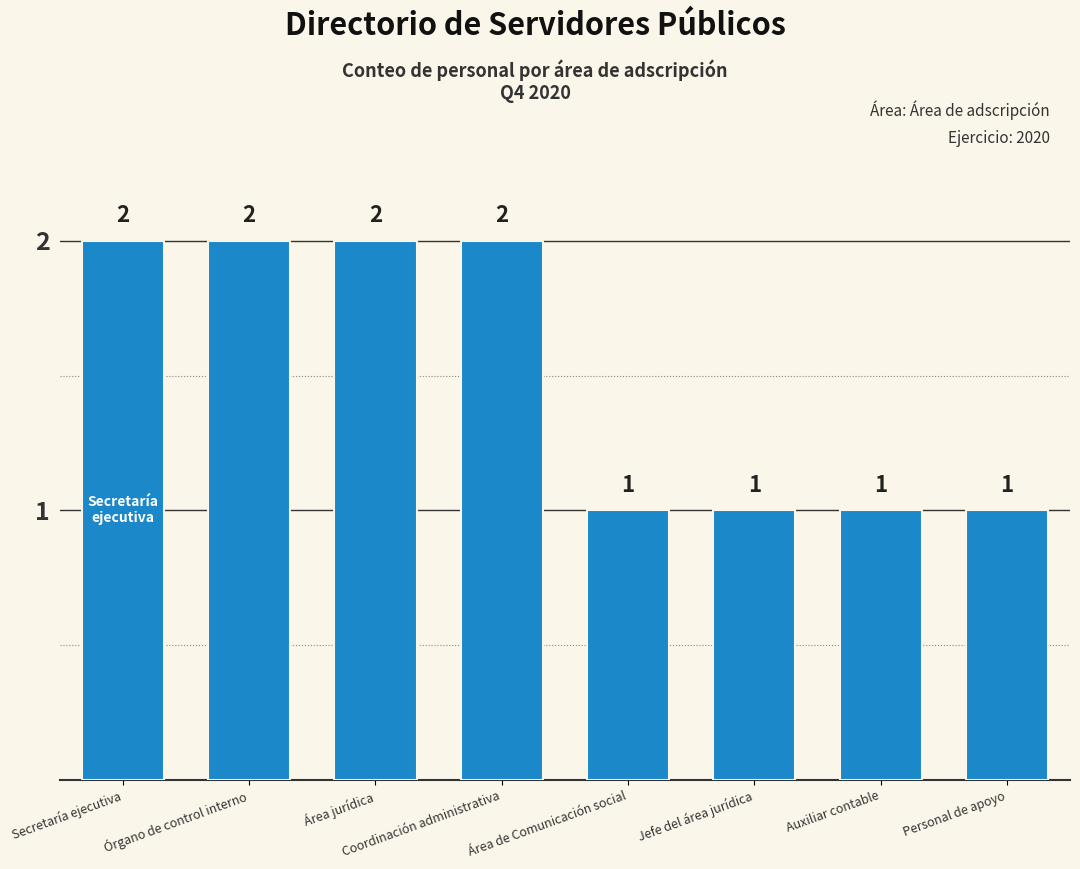

What is the ratio of the value at Área jurídica to the value at Auxiliar contable?

2.0